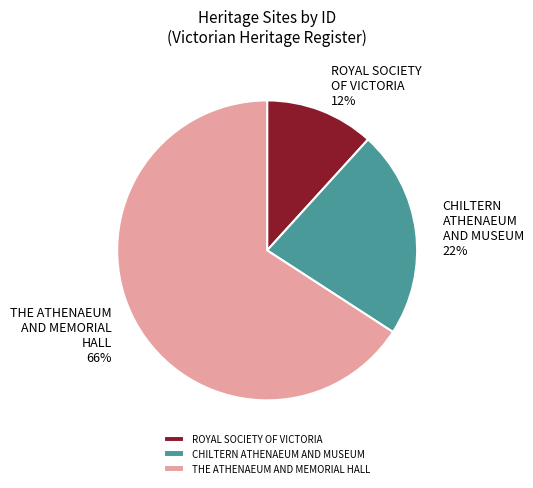

Between ROYAL SOCIETY OF VICTORIA and THE ATHENAEUM AND MEMORIAL HALL, which is larger?

THE ATHENAEUM AND MEMORIAL HALL